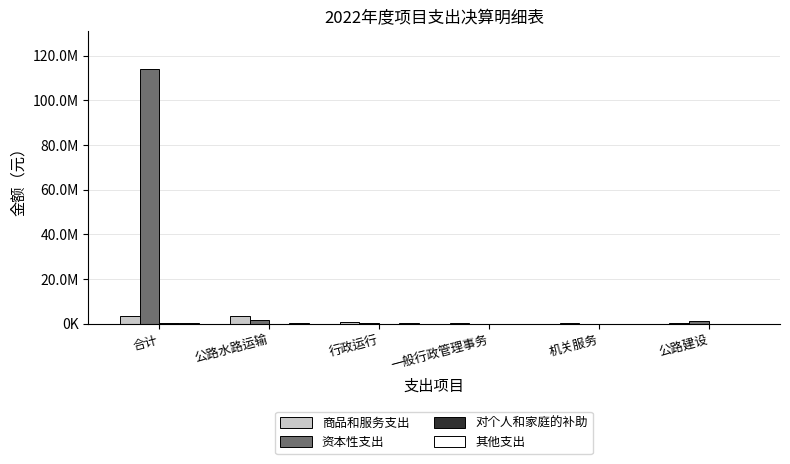

Does the chart contain stacked bars?

No